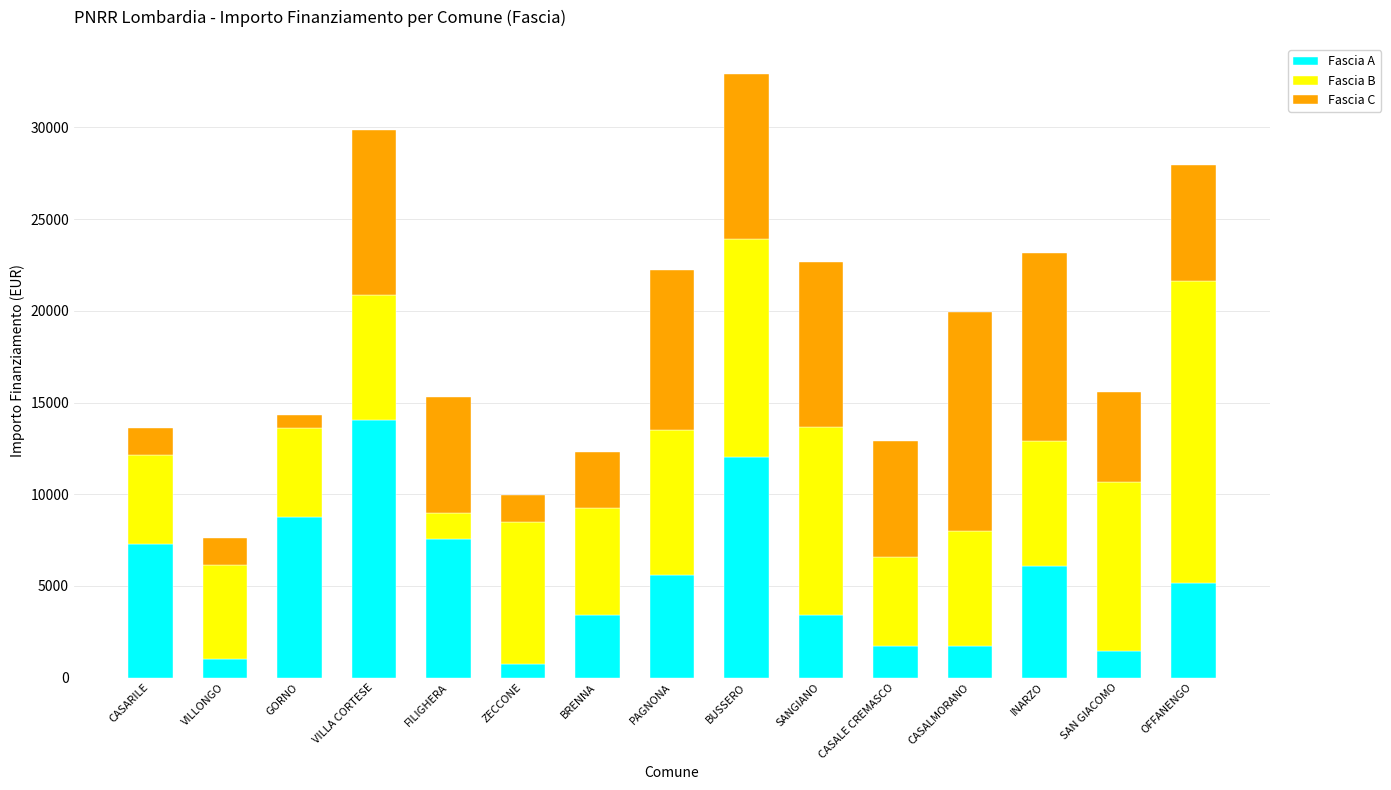

How many series are shown in this chart?

3